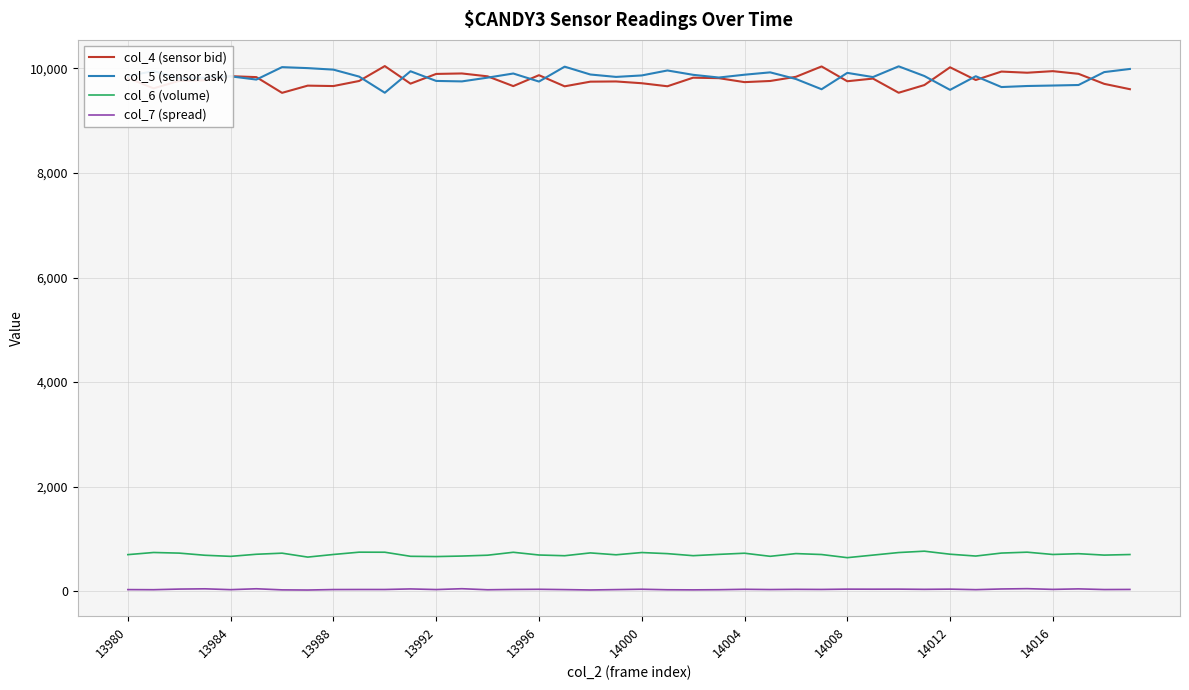

True or false: col_4 (sensor bid) and col_7 (spread) intersect in this chart.

False